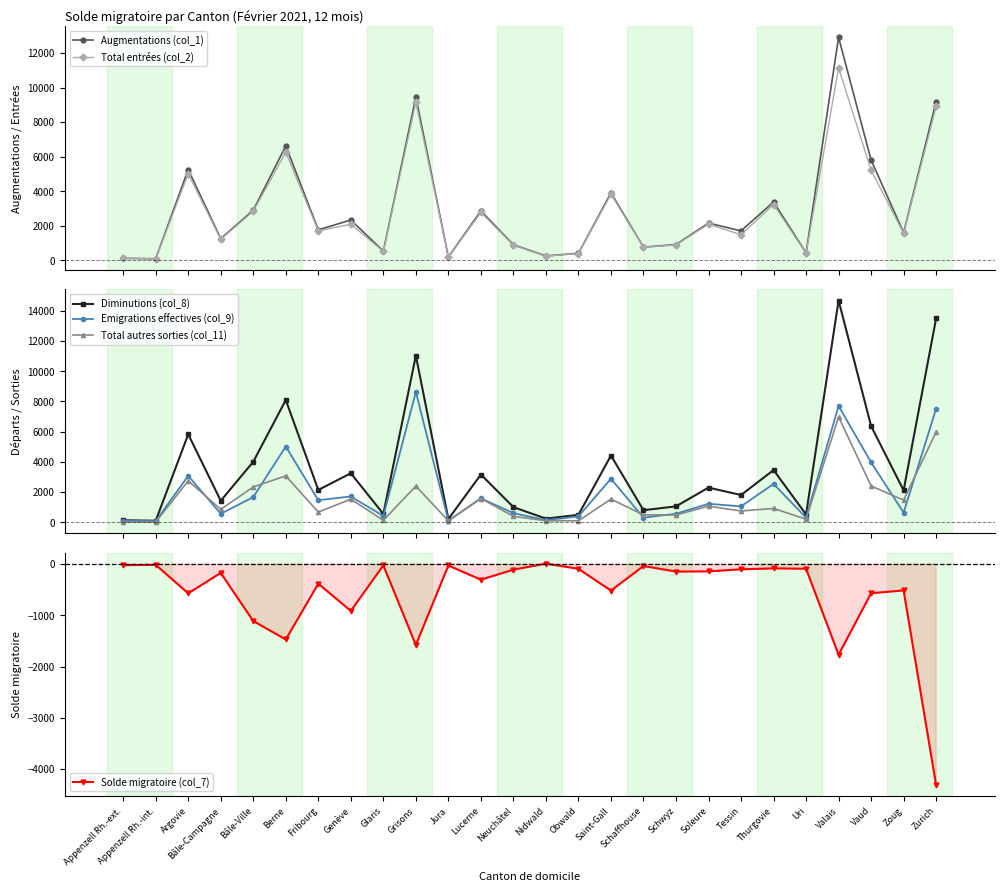

What is the difference between the highest and lowest values at Thurgovie?

3545